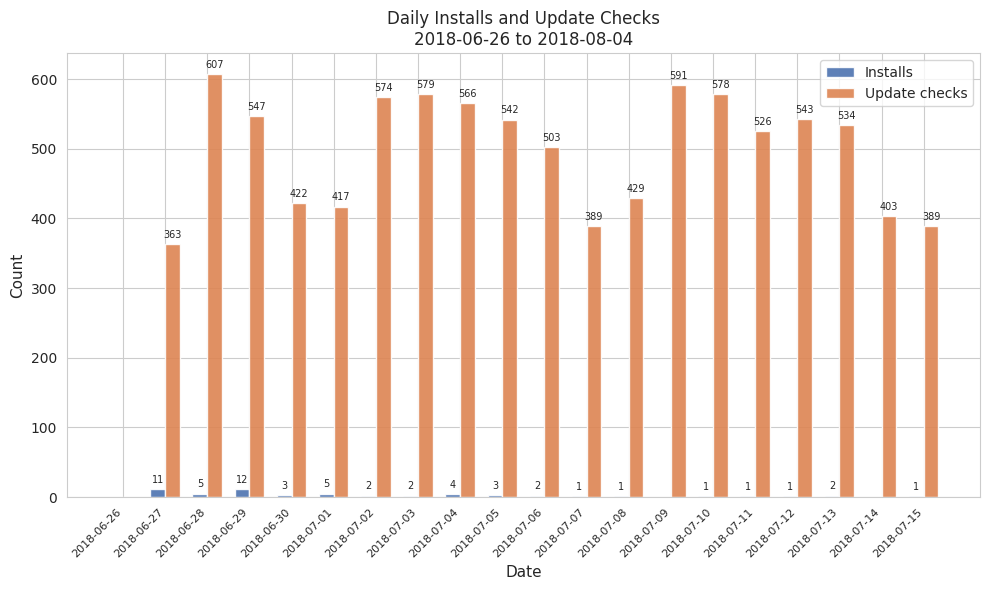

Reading left to right, extract all data points from this chart.

Installs: 0	11	5	12	3	5	2	2	4	3	2	1	1	0	1	1	1	2	0	1
Update checks: 0	363	607	547	422	417	574	579	566	542	503	389	429	591	578	526	543	534	403	389